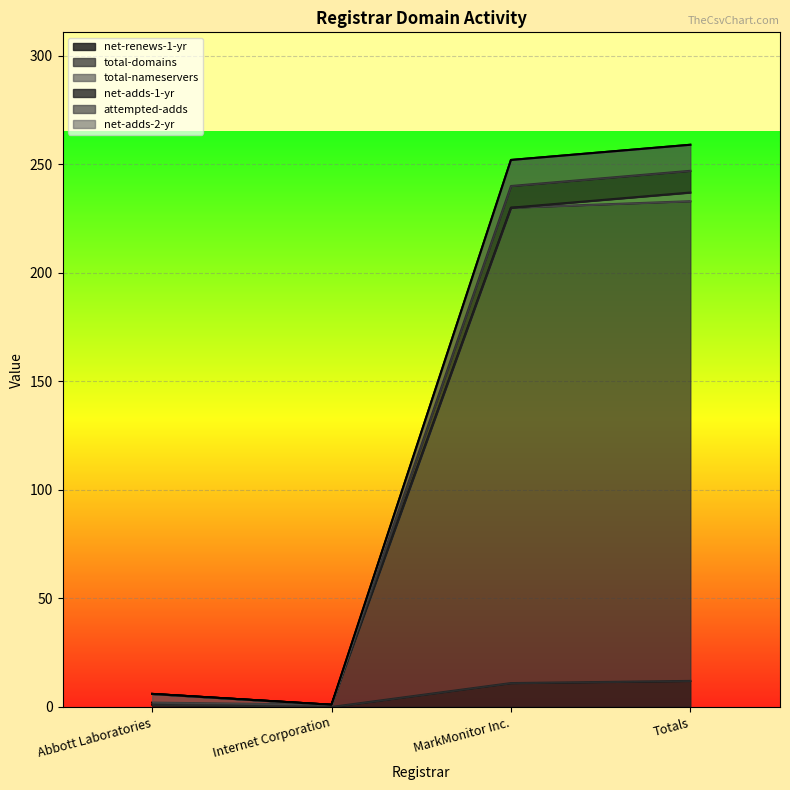

Which series has the largest range (max minus min)?

net-adds-1-yr